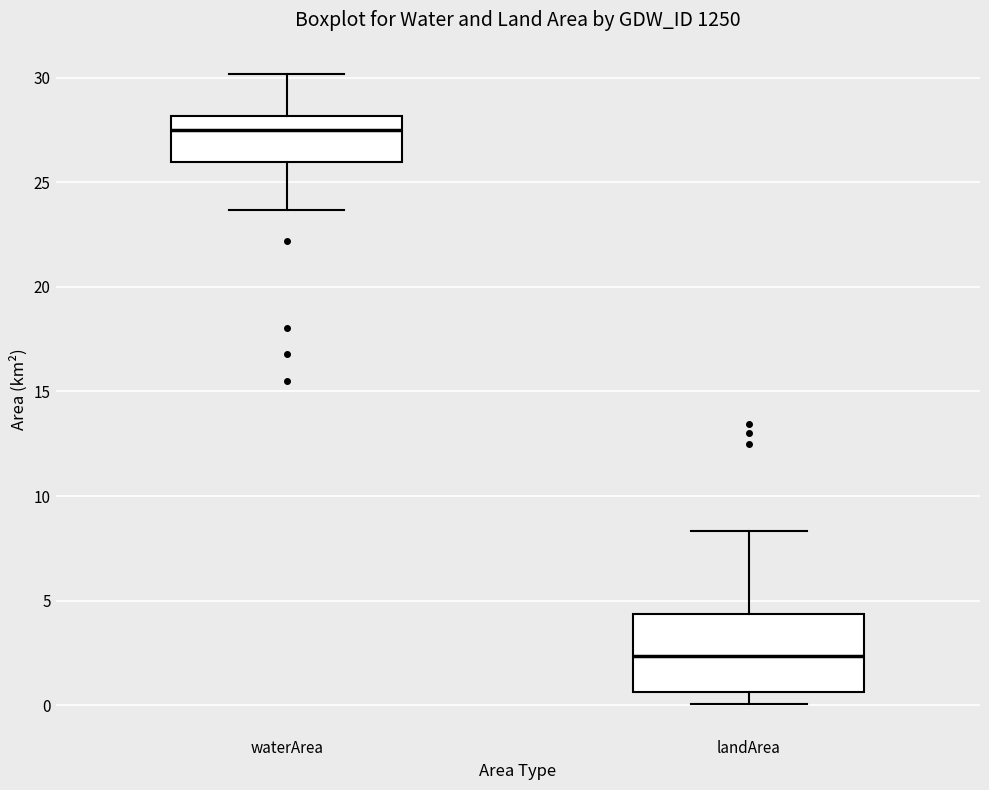

Where does the median line of the box for landArea sit on the y-axis? The values are not printed on the chart, so give them approximately, as read against the axis.

2.5